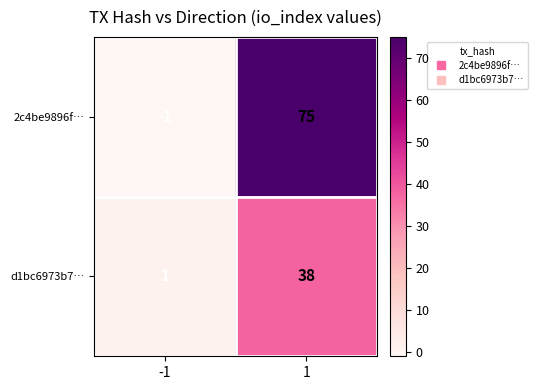

What is the difference between the highest and lowest values at -1?

2